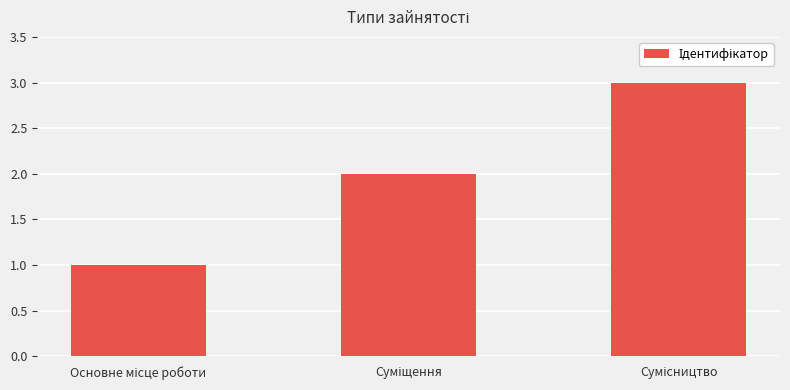

Reading right to left, transcribe all the data shown in this chart.

3	2	1